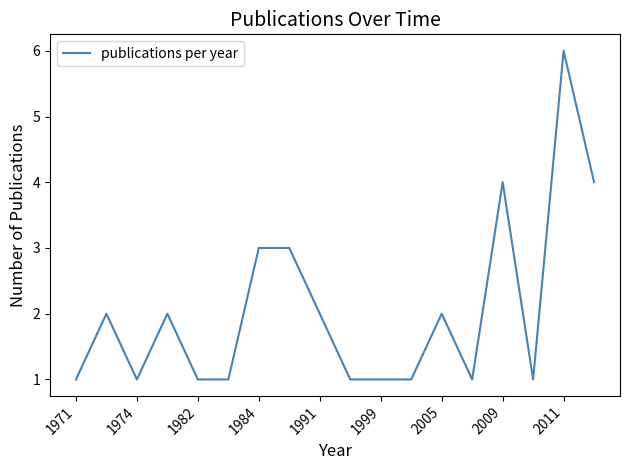

What is the maximum value shown in the chart?

6